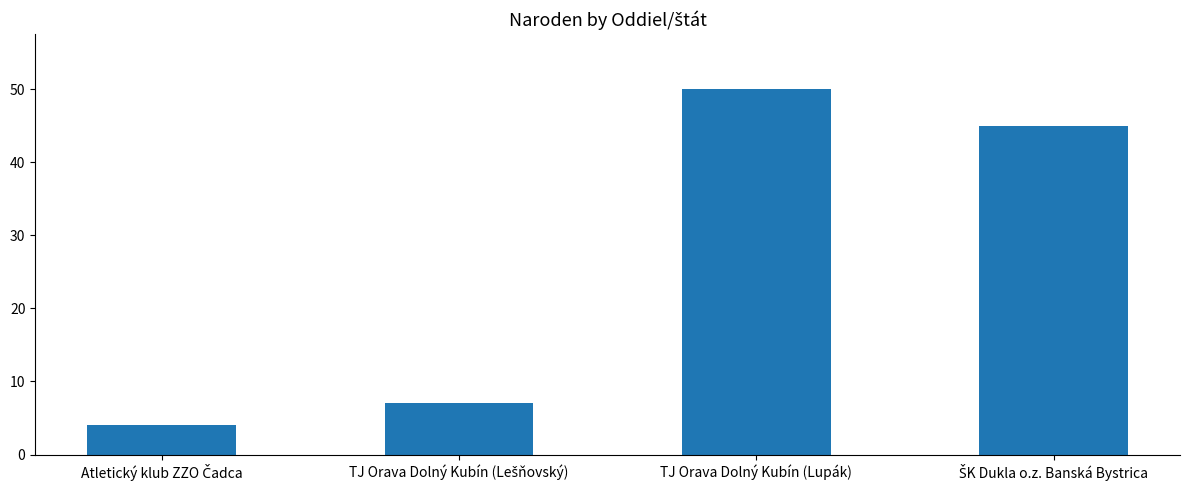

What is the difference between the maximum and minimum values?

46